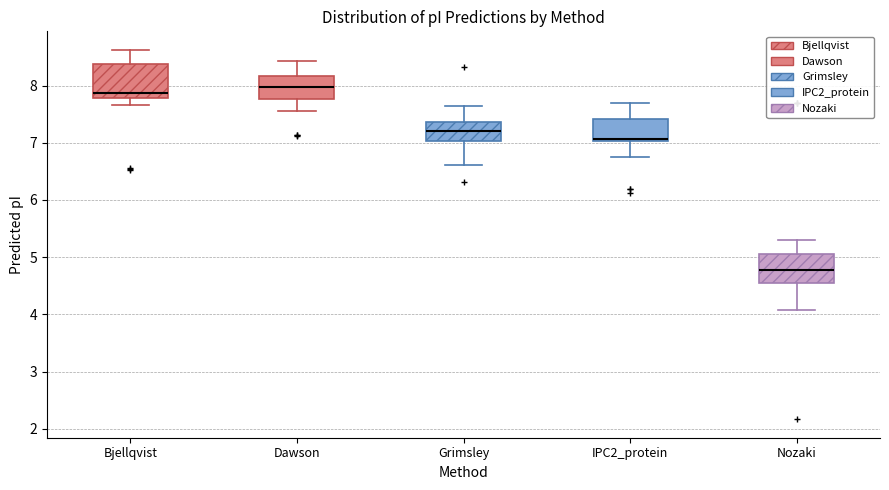

Which box's median line is the lowest?

Nozaki